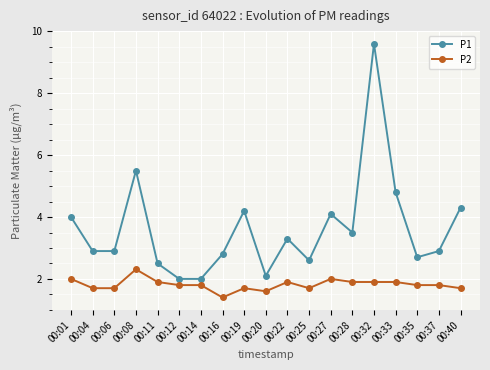

True or false: P2 and P1 cross at least once.

False